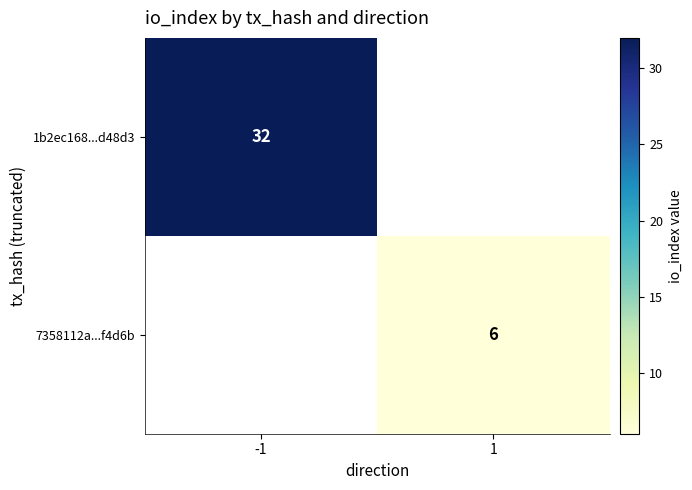

The value of 7358112a...f4d6b at 1 is 6. True or false?

True